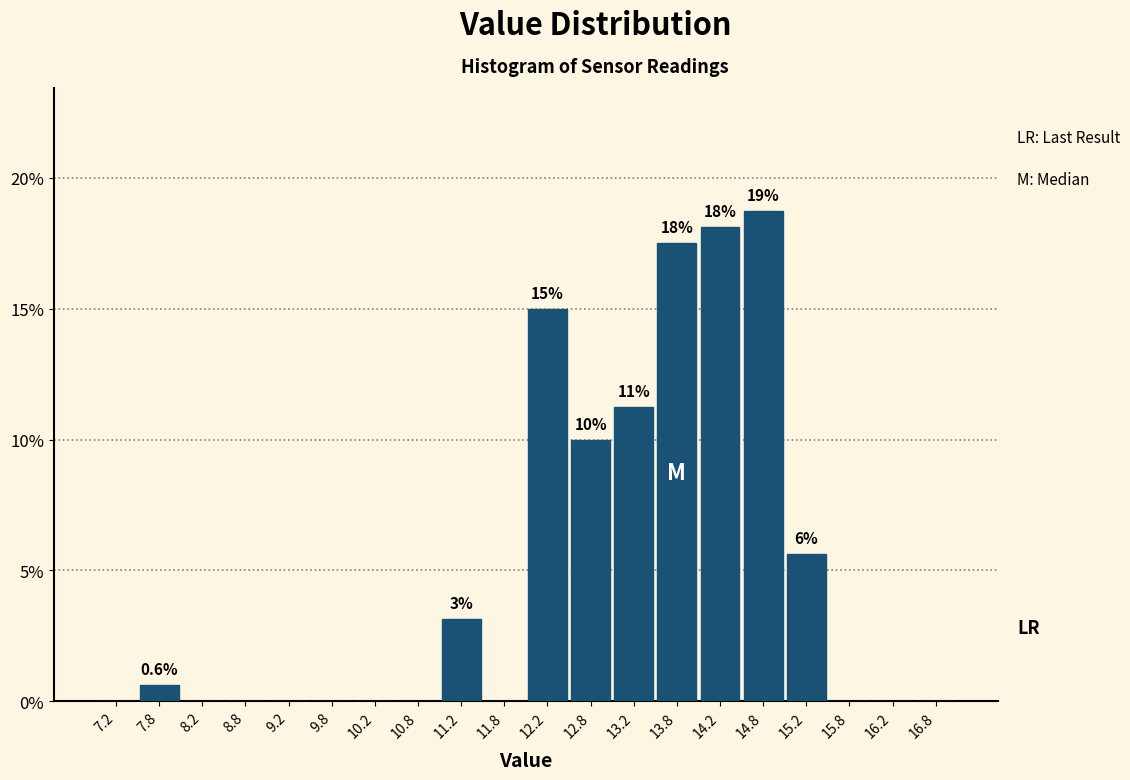

Over which range of the x-axis is the bar tallest?

14.5 to 15.0